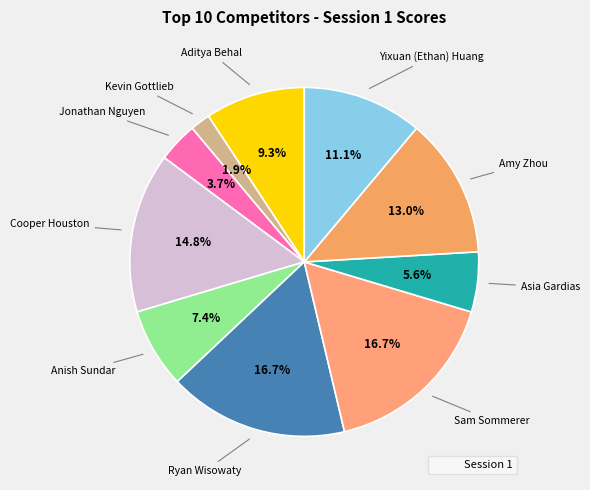

How many slices are in this pie chart?

10